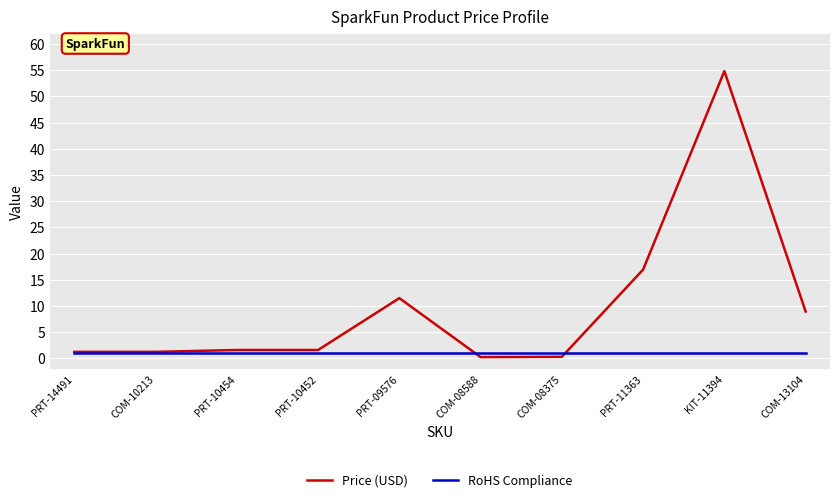

Rank the series by their maximum value, from highest to lowest.

Price (USD), RoHS Compliance